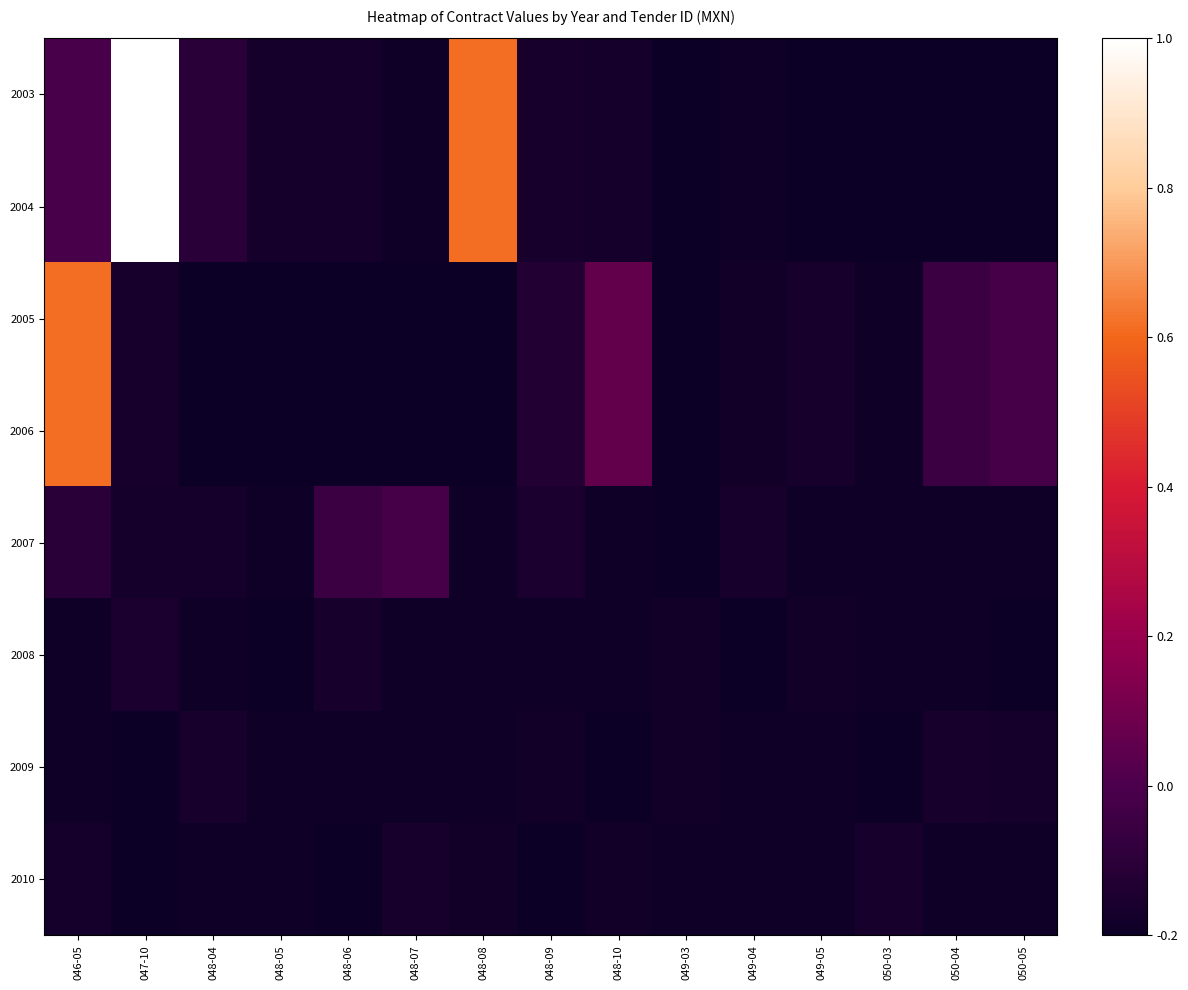

Reading left to right, transcribe all the data shown in this chart.

2003: 046-05=-0.0	047-10=1.0	048-04=-0.1	048-05=-0.2	048-06=-0.2	048-07=-0.2	048-08=0.6	048-09=-0.2	048-10=-0.2	049-03=-0.2	049-04=-0.2	049-05=-0.2	050-03=-0.2	050-04=-0.2	050-05=-0.2
2004: 046-05=-0.0	047-10=1.0	048-04=-0.1	048-05=-0.2	048-06=-0.2	048-07=-0.2	048-08=0.6	048-09=-0.2	048-10=-0.2	049-03=-0.2	049-04=-0.2	049-05=-0.2	050-03=-0.2	050-04=-0.2	050-05=-0.2
2005: 046-05=0.6	047-10=-0.2	048-04=-0.2	048-05=-0.2	048-06=-0.2	048-07=-0.2	048-08=-0.2	048-09=-0.1	048-10=0.1	049-03=-0.2	049-04=-0.2	049-05=-0.2	050-03=-0.2	050-04=-0.1	050-05=-0.0
2006: 046-05=0.6	047-10=-0.2	048-04=-0.2	048-05=-0.2	048-06=-0.2	048-07=-0.2	048-08=-0.2	048-09=-0.1	048-10=0.1	049-03=-0.2	049-04=-0.2	049-05=-0.2	050-03=-0.2	050-04=-0.1	050-05=-0.0
2007: 046-05=-0.1	047-10=-0.2	048-04=-0.2	048-05=-0.2	048-06=-0.1	048-07=-0.0	048-08=-0.2	048-09=-0.2	048-10=-0.2	049-03=-0.2	049-04=-0.2	049-05=-0.2	050-03=-0.2	050-04=-0.2	050-05=-0.2
2008: 046-05=-0.2	047-10=-0.2	048-04=-0.2	048-05=-0.2	048-06=-0.2	048-07=-0.2	048-08=-0.2	048-09=-0.2	048-10=-0.2	049-03=-0.2	049-04=-0.2	049-05=-0.2	050-03=-0.2	050-04=-0.2	050-05=-0.2
2009: 046-05=-0.2	047-10=-0.2	048-04=-0.2	048-05=-0.2	048-06=-0.2	048-07=-0.2	048-08=-0.2	048-09=-0.2	048-10=-0.2	049-03=-0.2	049-04=-0.2	049-05=-0.2	050-03=-0.2	050-04=-0.2	050-05=-0.2
2010: 046-05=-0.2	047-10=-0.2	048-04=-0.2	048-05=-0.2	048-06=-0.2	048-07=-0.2	048-08=-0.2	048-09=-0.2	048-10=-0.2	049-03=-0.2	049-04=-0.2	049-05=-0.2	050-03=-0.2	050-04=-0.2	050-05=-0.2